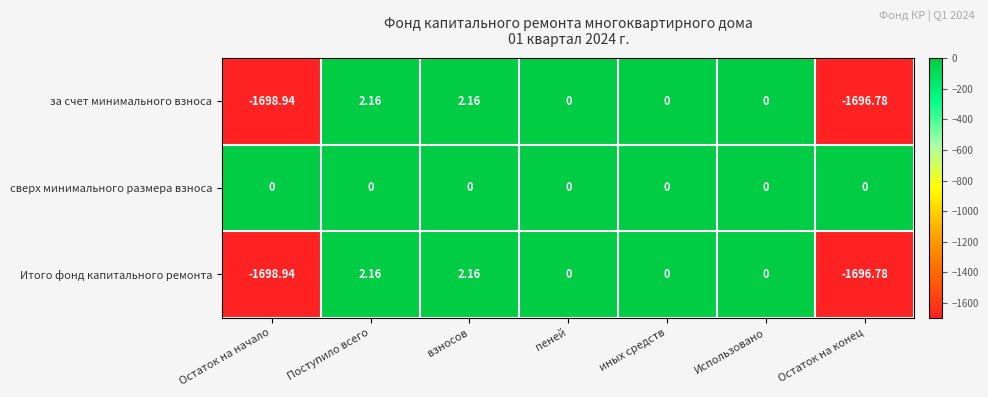

Which series has the largest total across all categories?

сверх минимального размера взноса